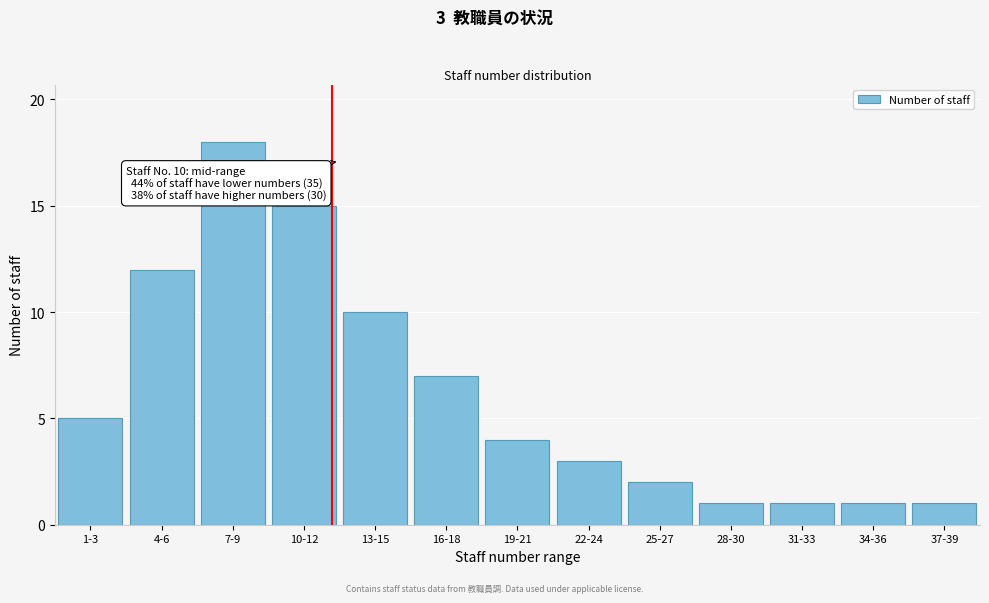

Reading left to right, extract all data points from this chart.

1-3=5	4-6=12	7-9=18	10-12=15	13-15=10	16-18=7	19-21=4	22-24=3	25-27=2	28-30=1	31-33=1	34-36=1	37-39=1